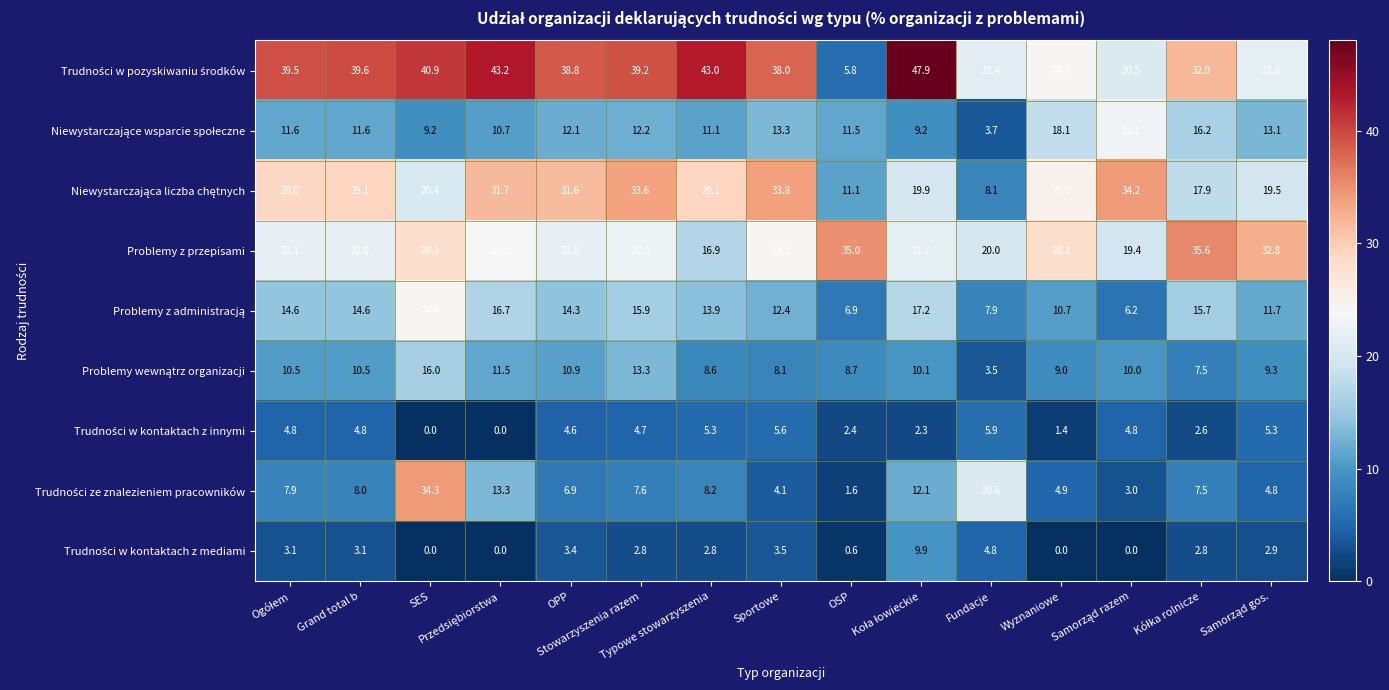

At how many categories does at least one series exceed 9?

15